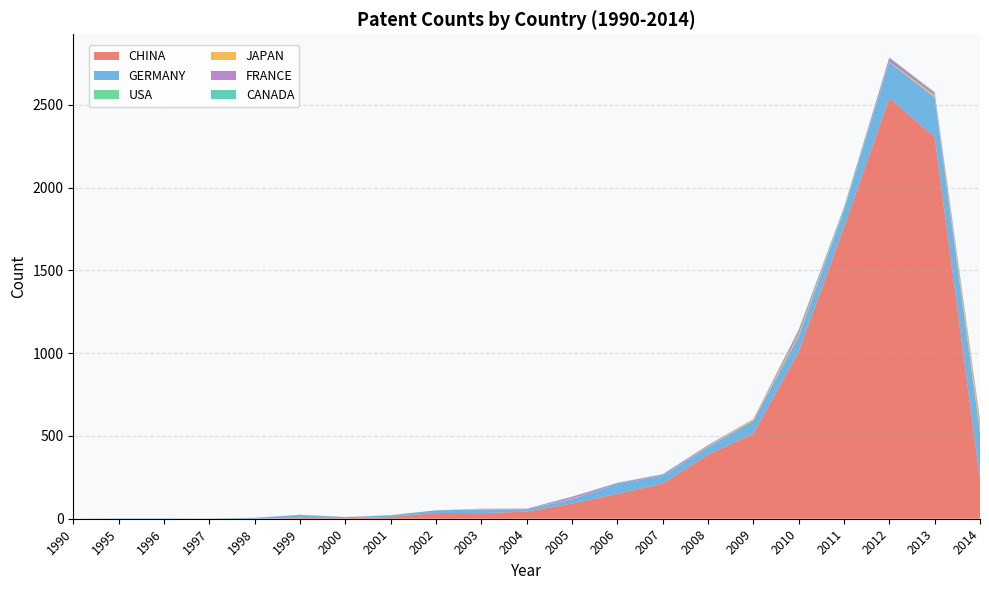

Reading left to right, what are all the values shown in this chart?

CHINA: 0	0	0	0	0	5	3	11	35	34	43	92	150	212	387	514	1008	1760	2540	2305	238
GERMANY: 0	2	2	1	5	18	7	10	16	22	15	27	59	47	46	78	93	105	217	239	283
USA: 0	0	0	0	0	0	0	0	0	0	0	0	0	0	0	0	0	0	0	0	0
JAPAN: 0	0	0	1	1	0	1	1	0	4	1	3	0	1	4	9	14	7	3	13	47
FRANCE: 0	0	0	0	0	1	0	0	0	1	2	11	6	7	7	1	21	2	21	15	18
CANADA: 0	0	0	0	0	0	0	0	0	0	0	0	2	2	0	0	5	8	5	4	11